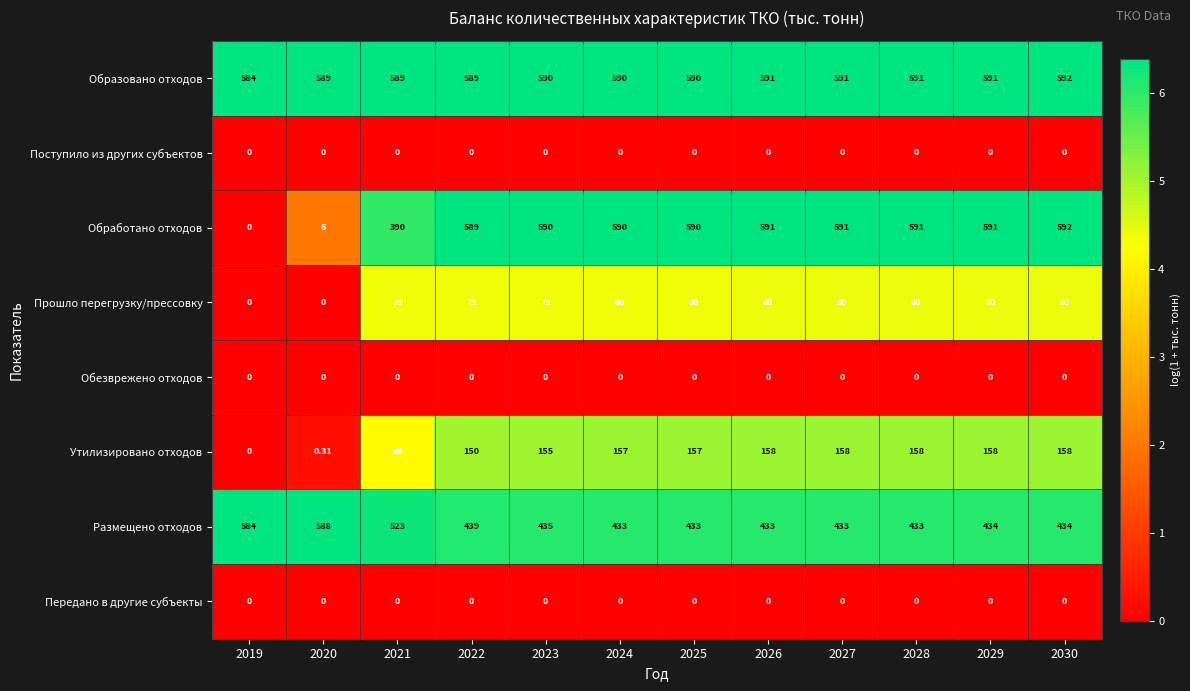

Between 2026 and 2029, which series saw the biggest shift?

Размещено отходов